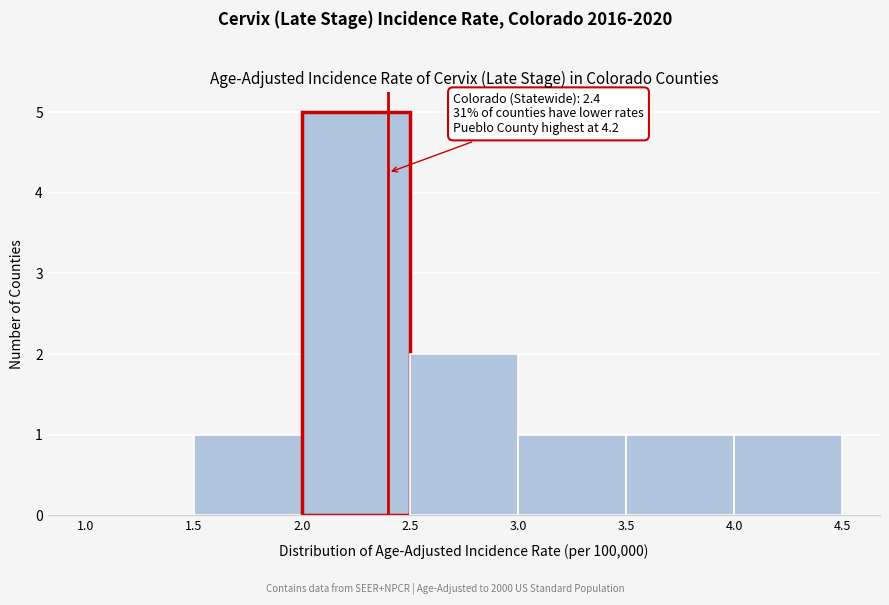

Which range on the x-axis has the tallest bar?

2.0 to 2.5